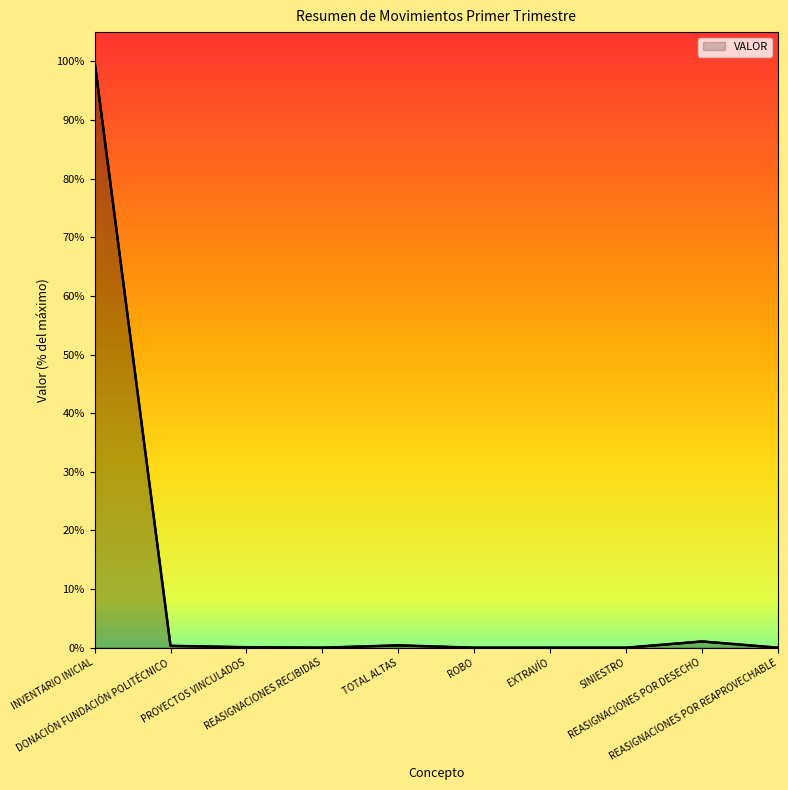

What is the greatest value displayed?

100.0